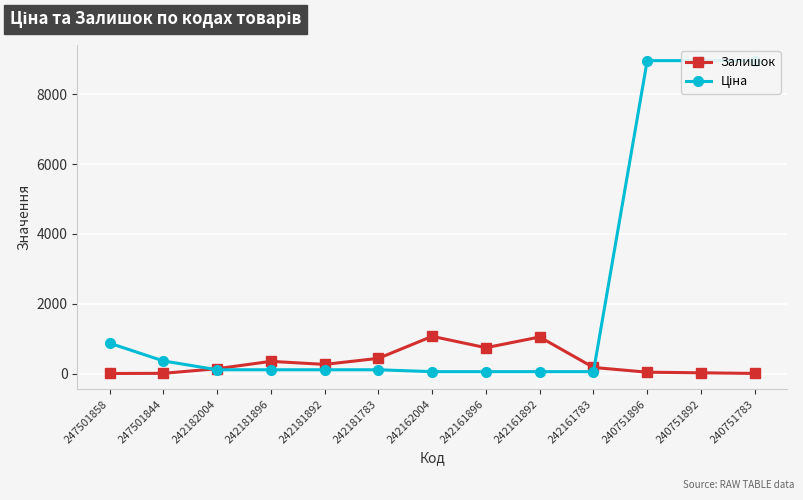

True or false: Залишок has a value of 39.0 at 240751896.

True